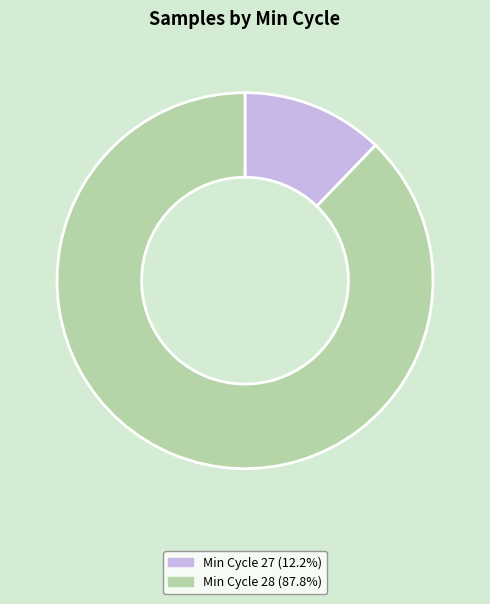

How many segments does this pie chart have?

2